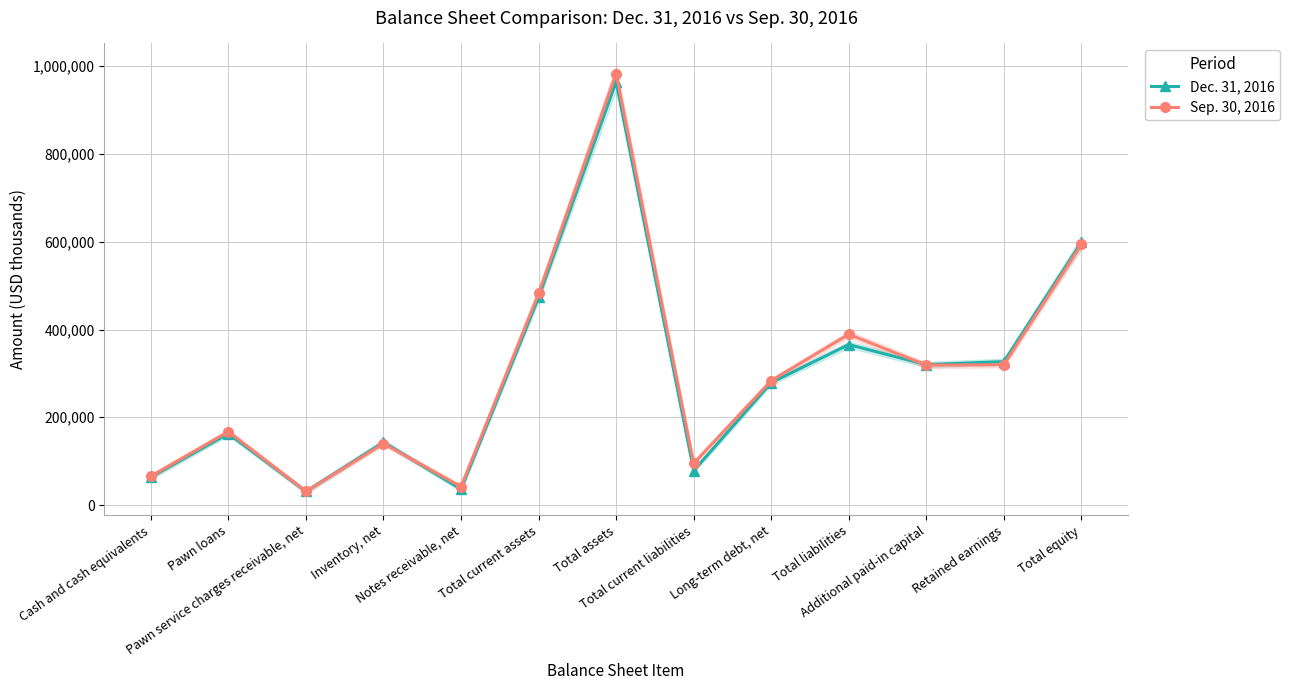

What is the label of the 11th point from the right?

Pawn service charges receivable, net